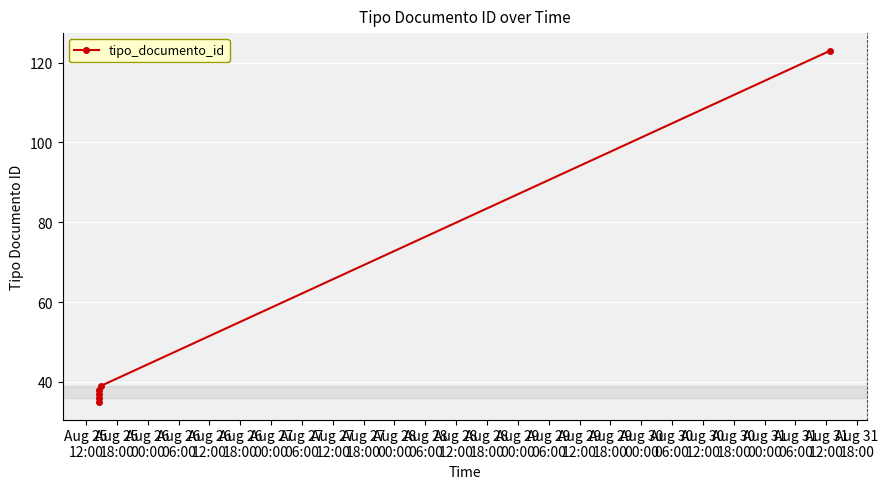

The chart shows a value of 35 at Aug 25
12:00. True or false?

True